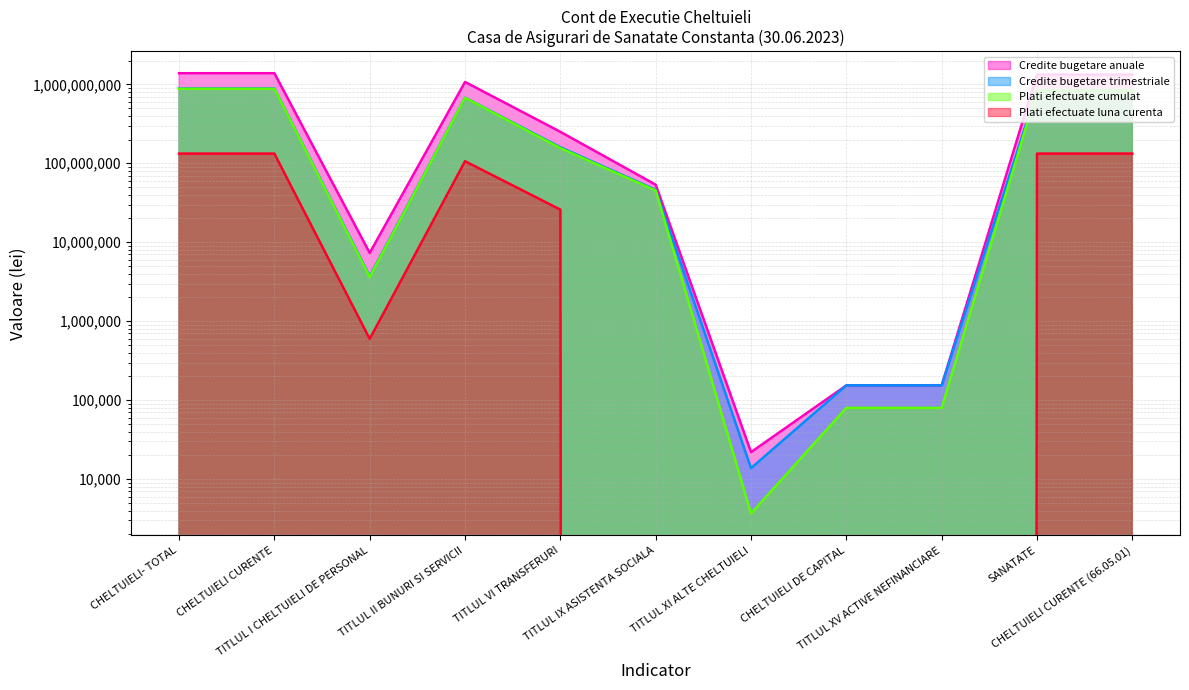

Read the Credite bugetare trimestriale value at TITLUL VI TRANSFERURI.

159626210.0